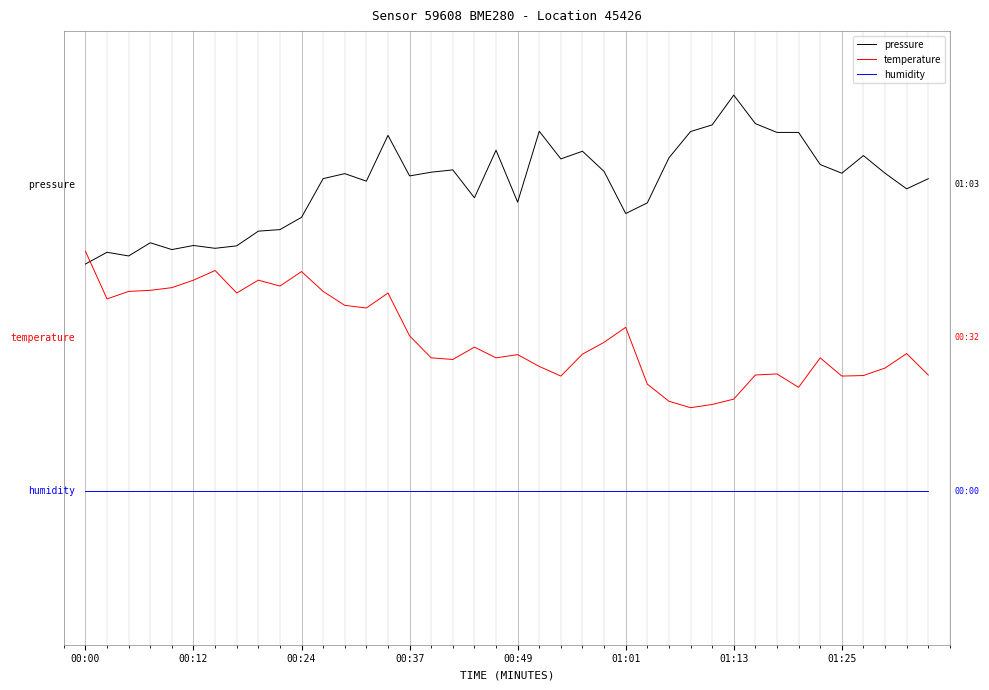

Rank the series by their average value, from lowest to highest.

humidity, temperature, pressure